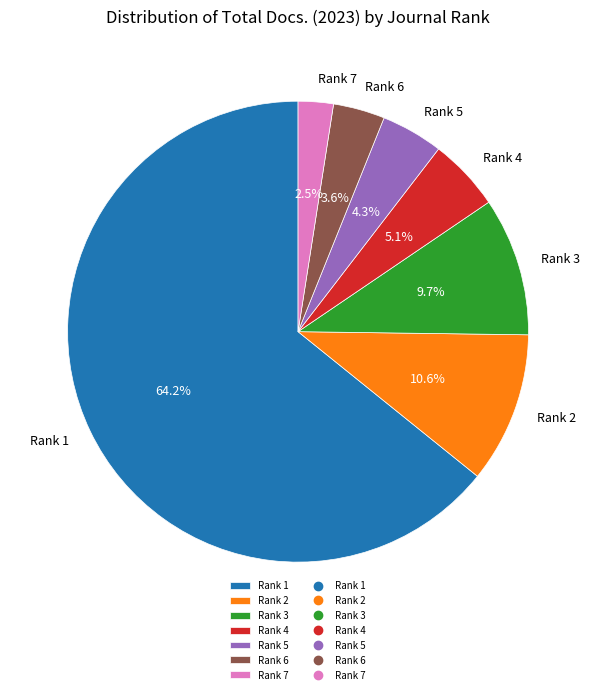

How many segments does this pie chart have?

7